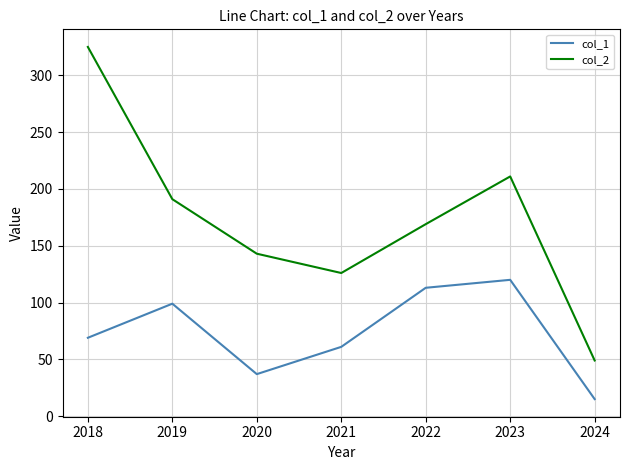

True or false: col_1 and col_2 intersect in this chart.

False